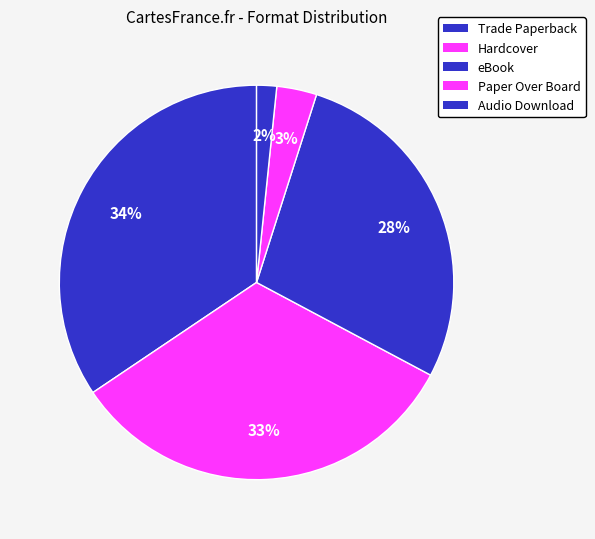

Is it true that Paper Over Board is 3% of the pie?

True